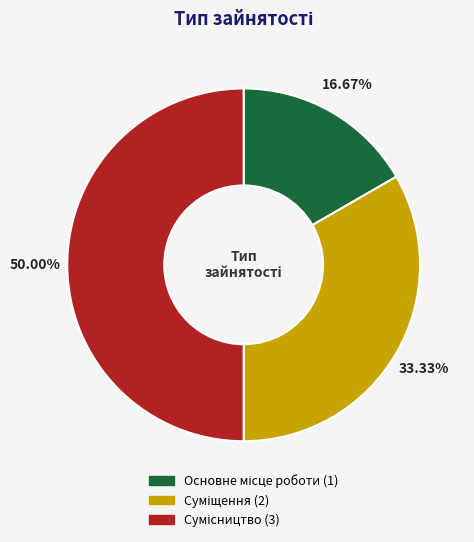

To the nearest percent, what is the average slice percentage?

33%